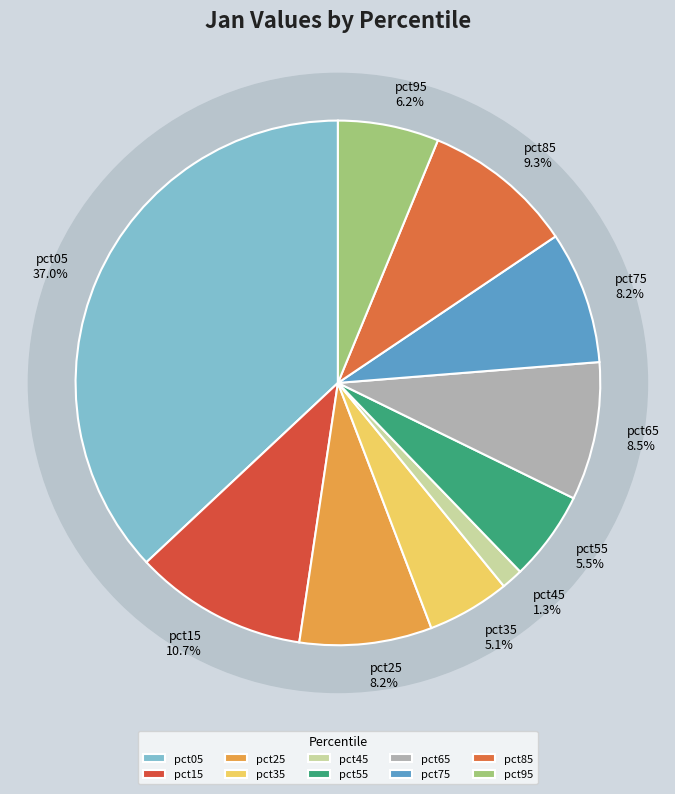

Is there a majority slice in this chart?

No